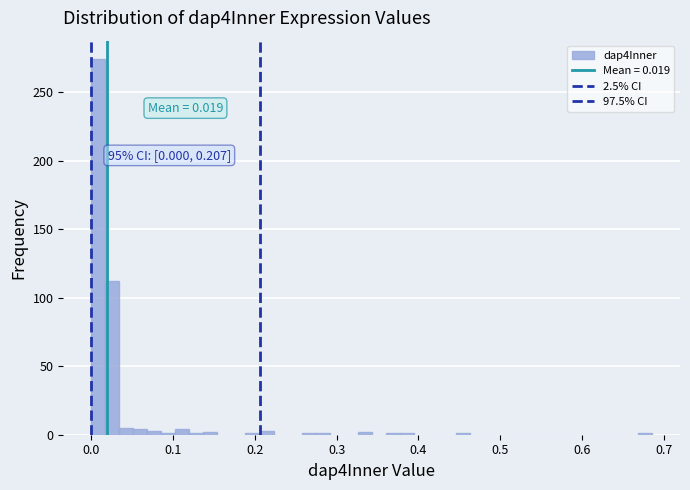

Around what value on the x-axis is the tallest bar? Give the approximate position of its centre, as read against the axis.

0.01